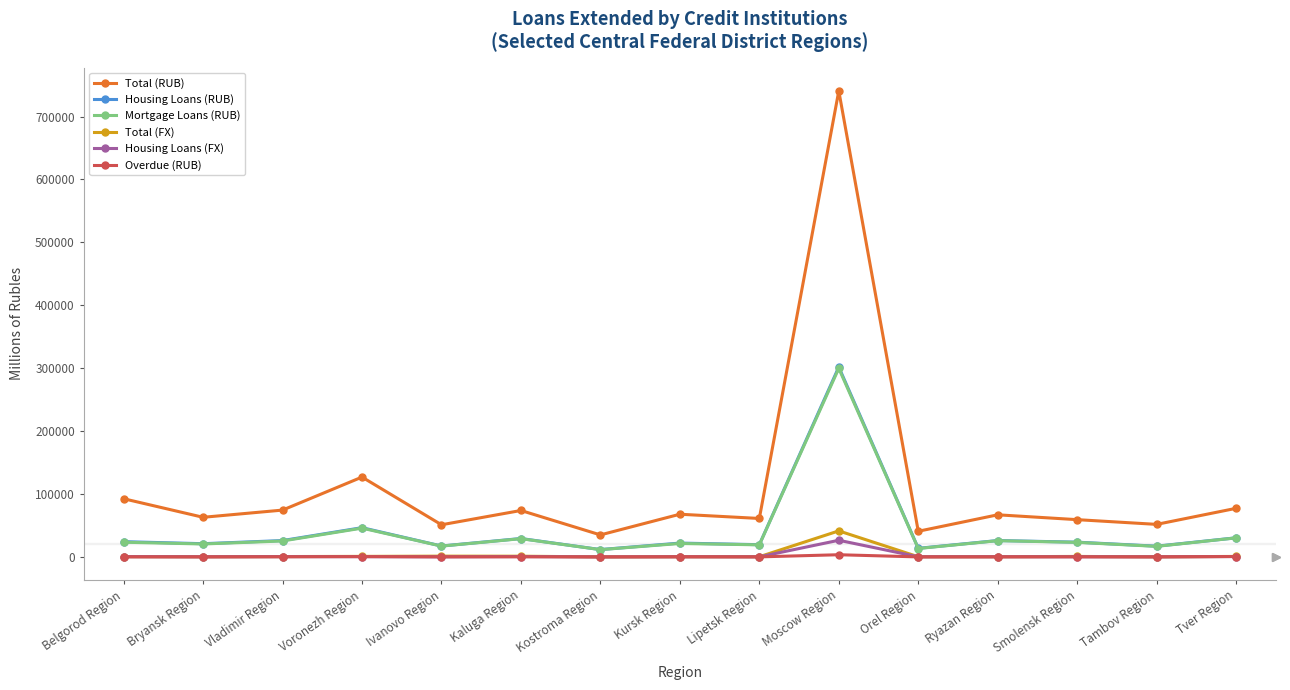

How many data points in Housing Loans (FX) are less than 286?

7